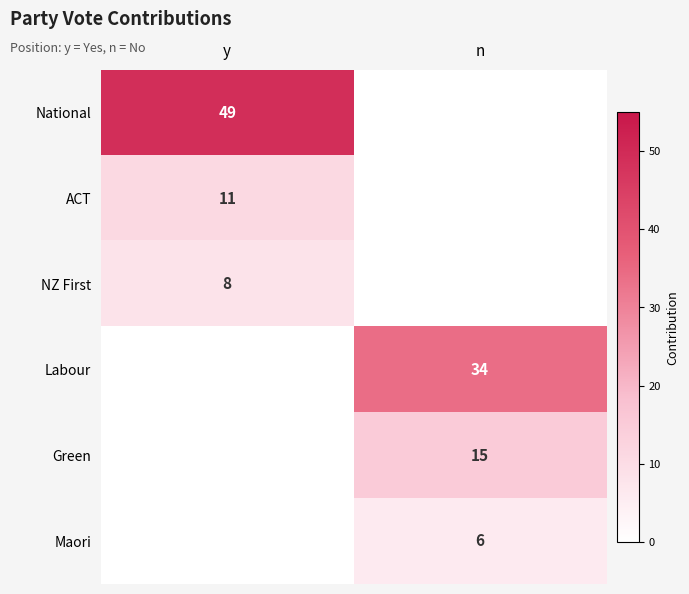

True or false: National has a value of 49 at y.

True